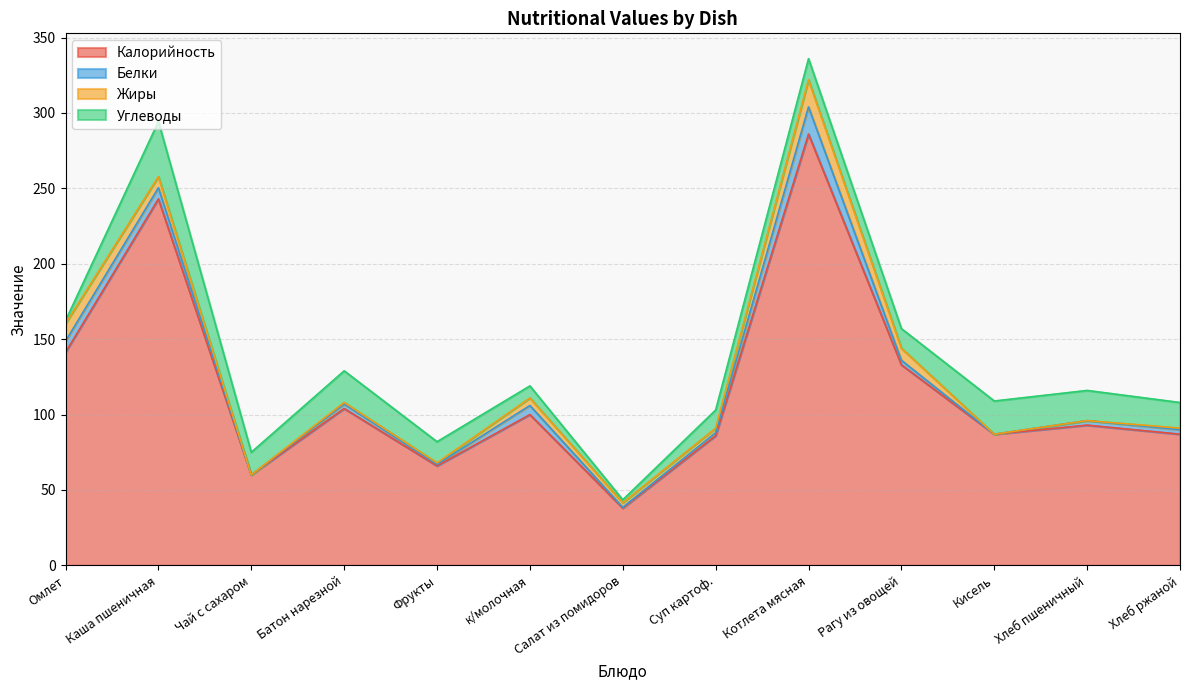

What is the sum of all Калорийность values?

1524.3